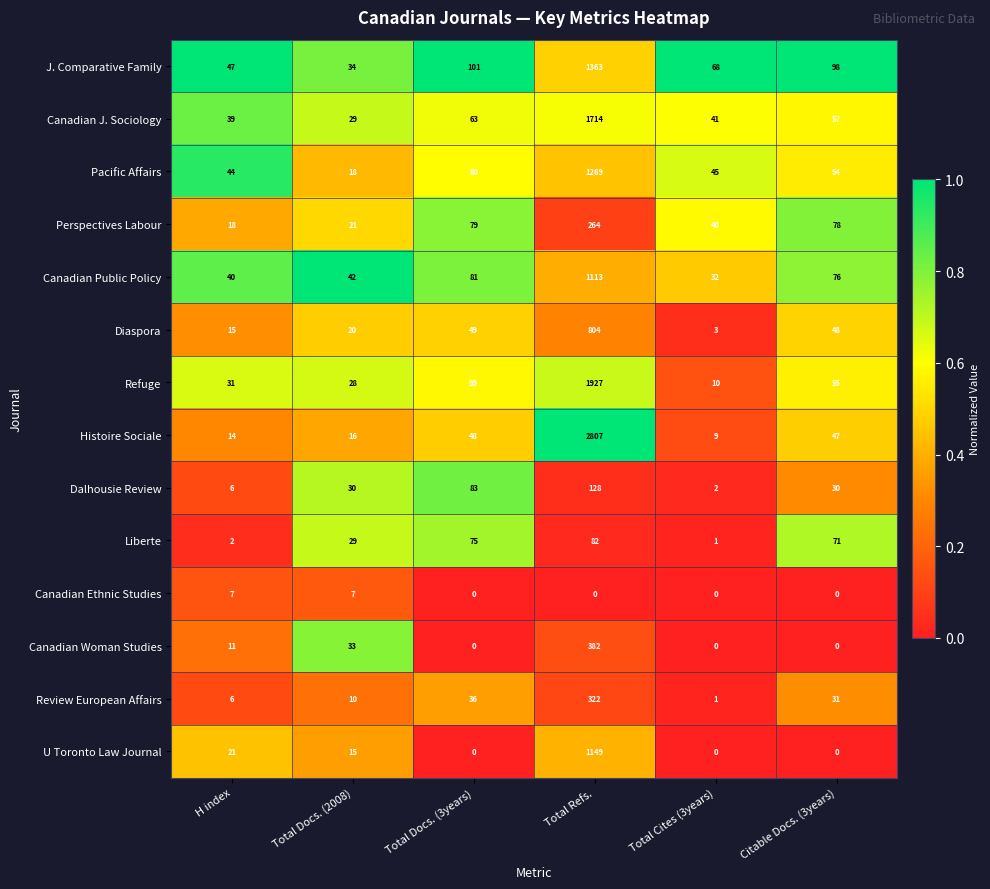

What is the approximate value of J. Comparative Family at Total Docs. (3years), to the nearest 50?

100